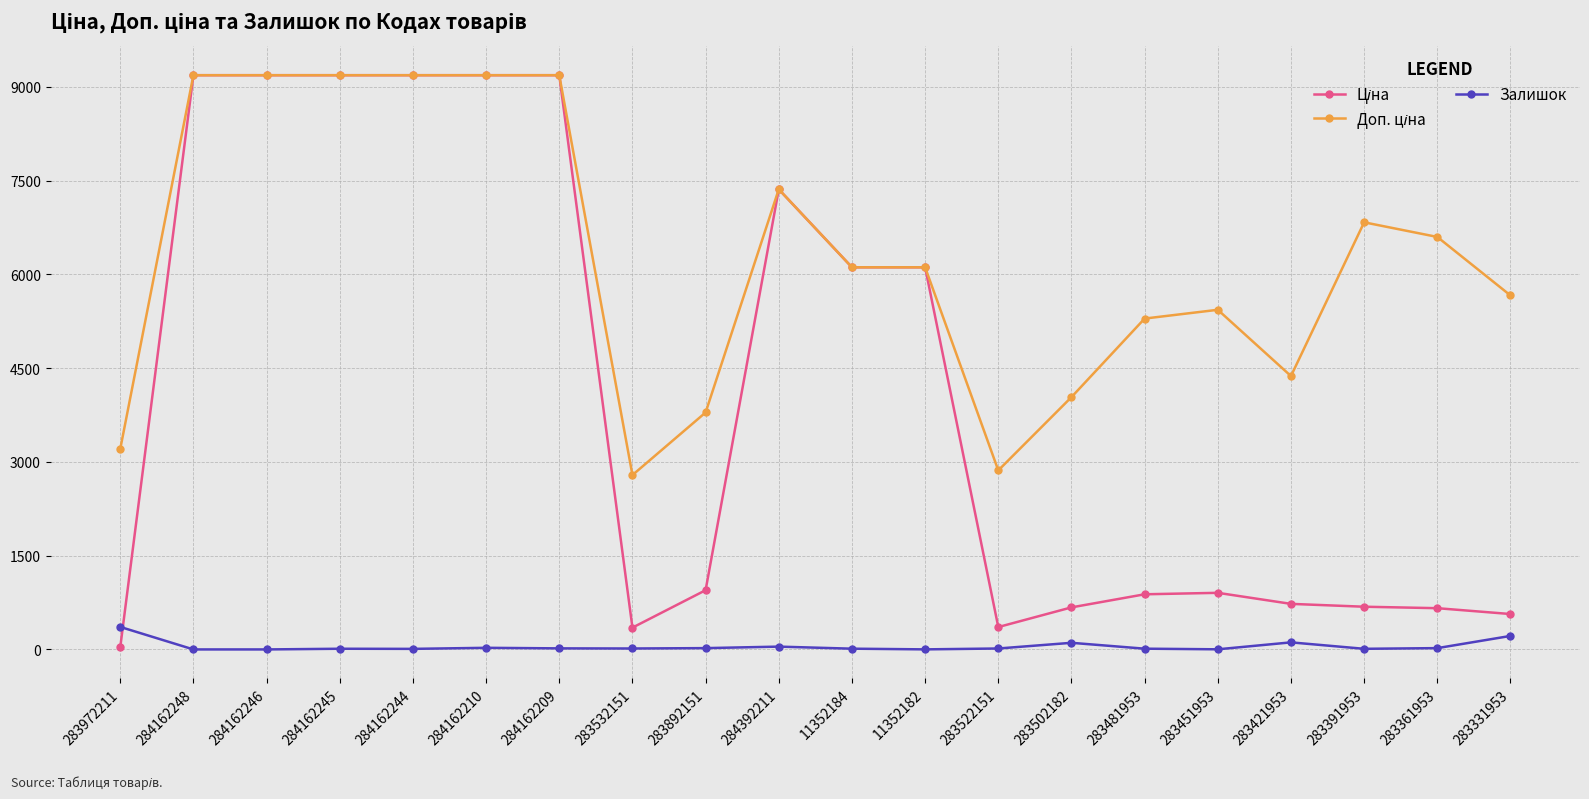

What is the difference between the Залишок values at 284162248 and 284162210?

26.0